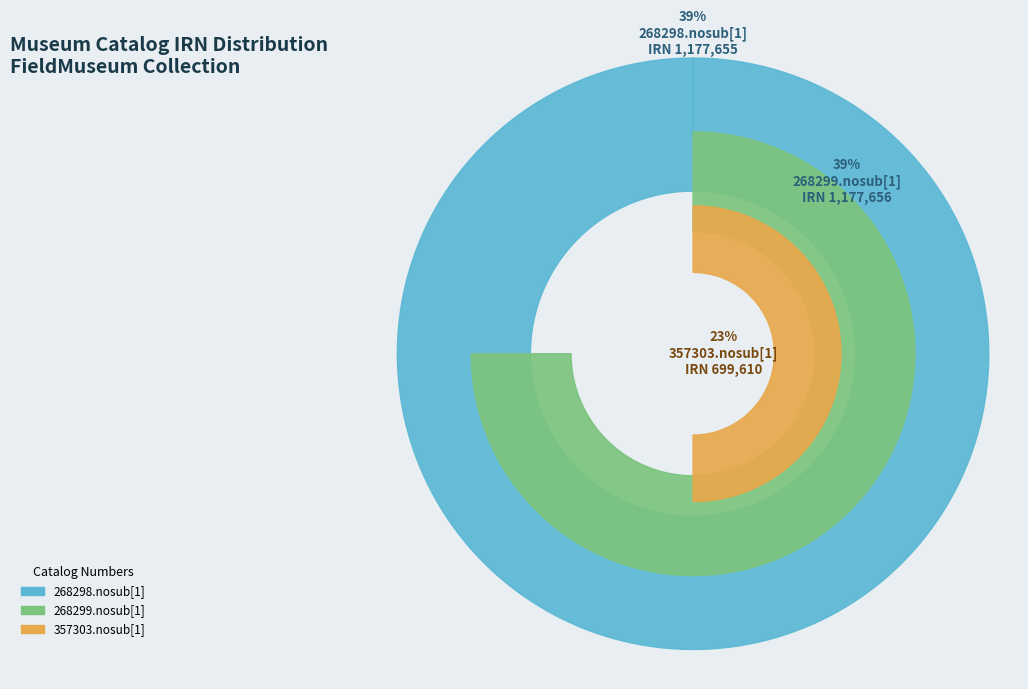

True or false: 268298.nosub[1] accounts for 45% of the total.

False